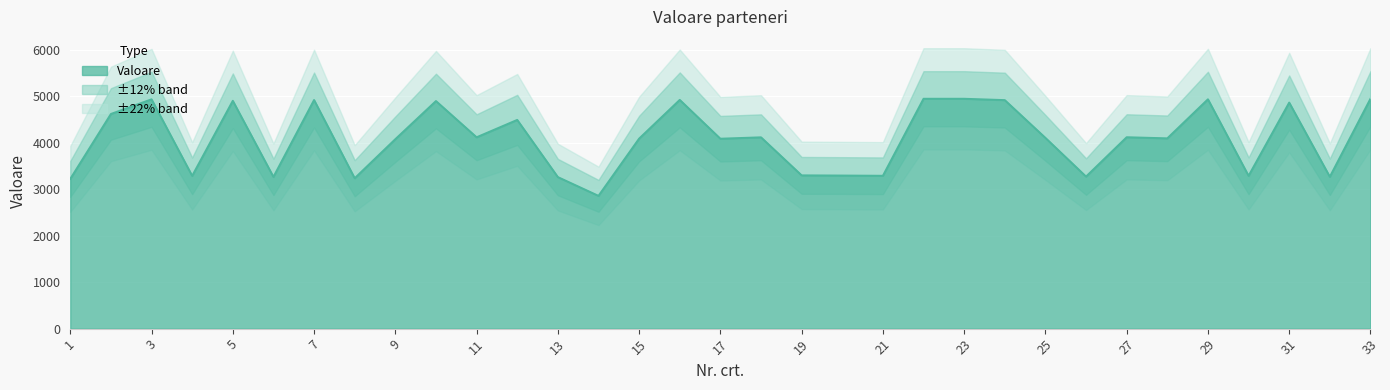

How many interior local valleys (lower than both neighbors) does the data have?

11